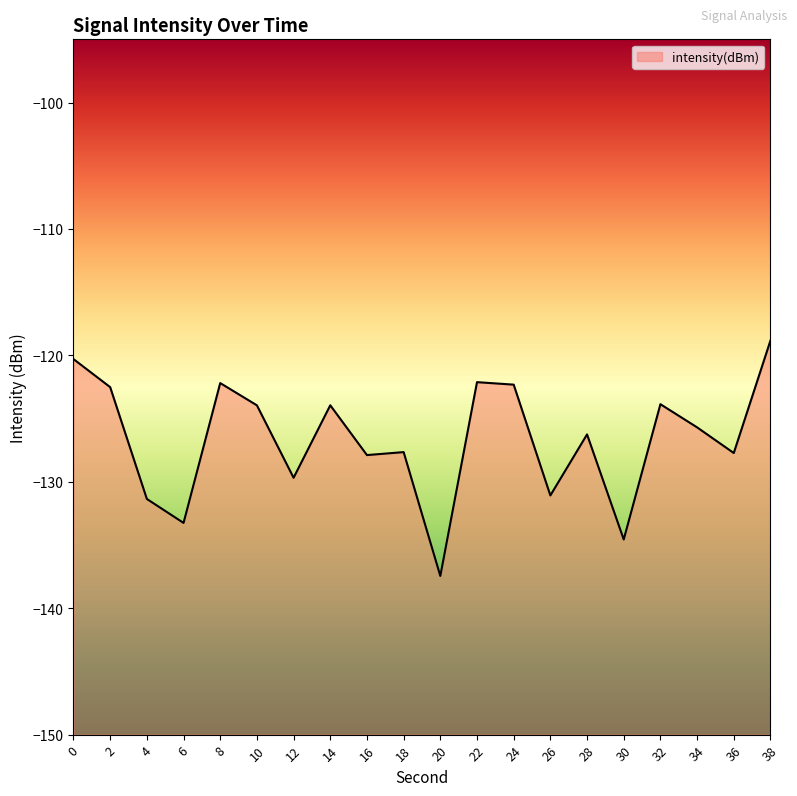

How many lines are shown in the chart?

1